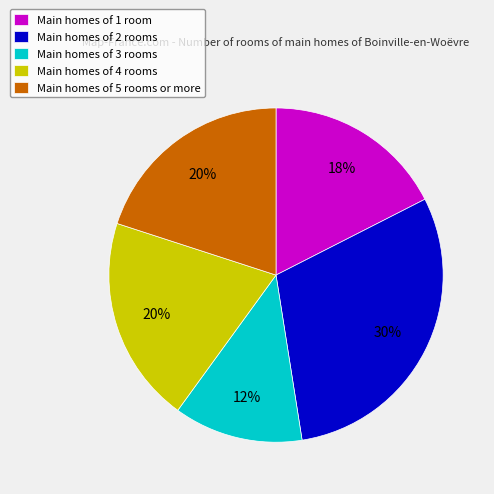

To the nearest percent, what is the combined percentage of Main homes of 4 rooms and Main homes of 5 rooms or more?

40%